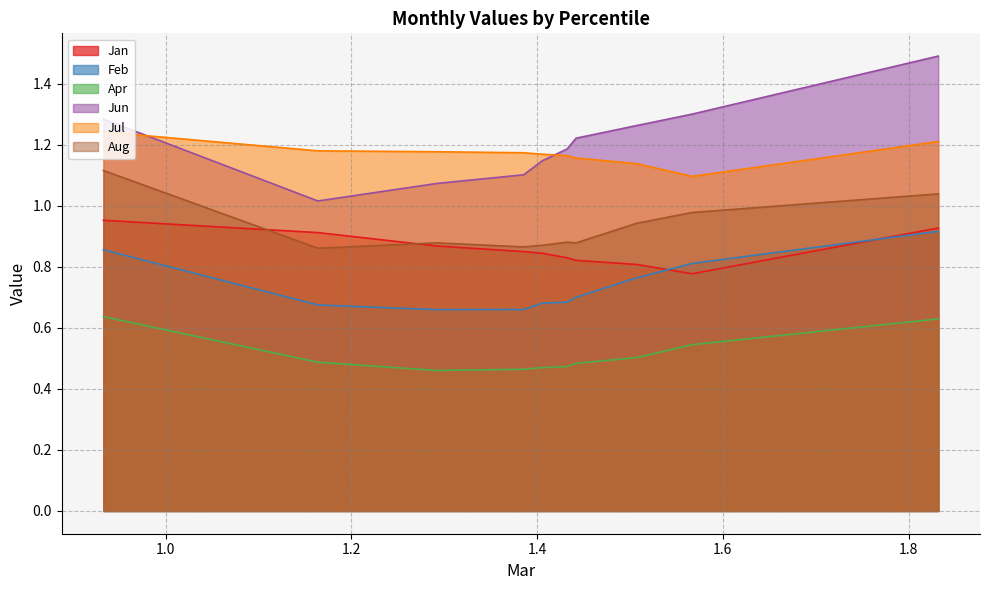

At which label does Aug reach its minimum?

pct15